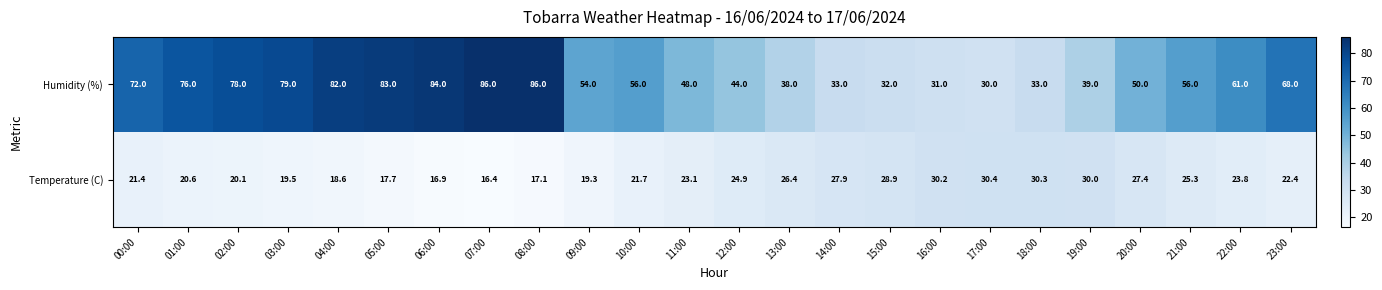

List the series in order of their overall mean, highest first.

Humidity (%), Temperature (C)